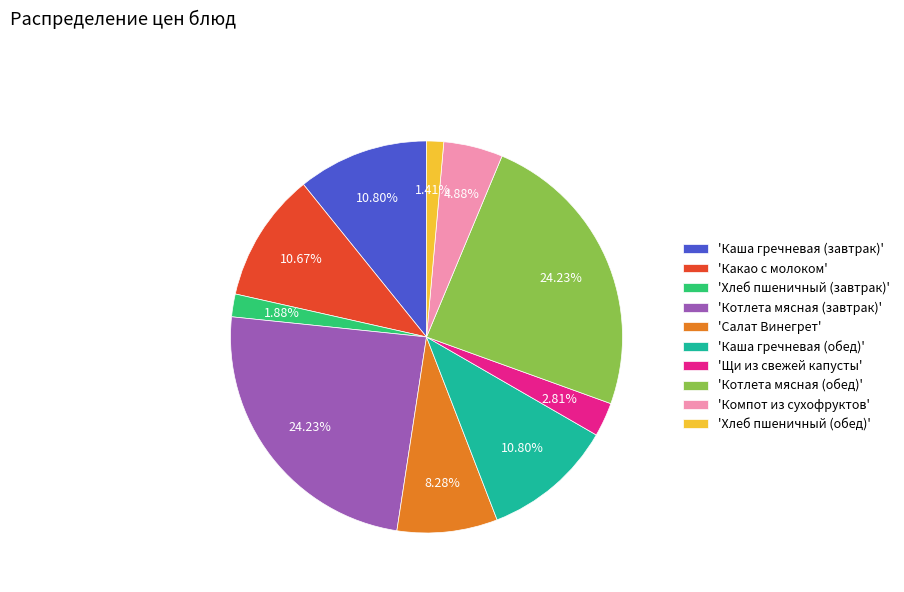

Is 'Салат Винегрет' the majority of the pie?

No